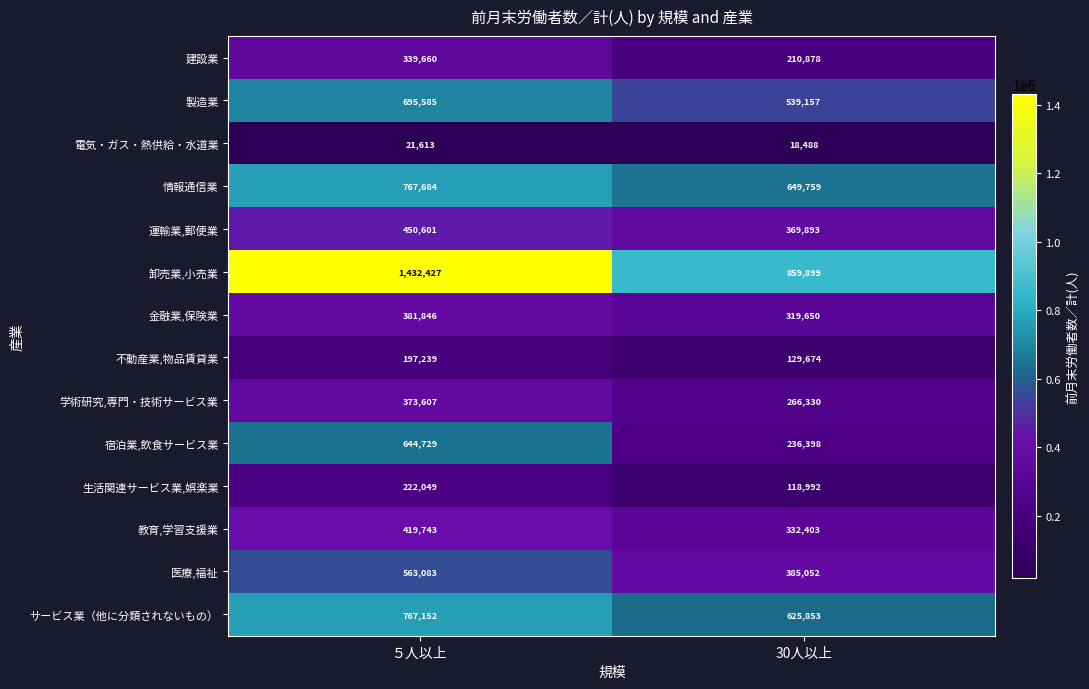

What is the spread (max minus min) of values at ５人以上?

1410814